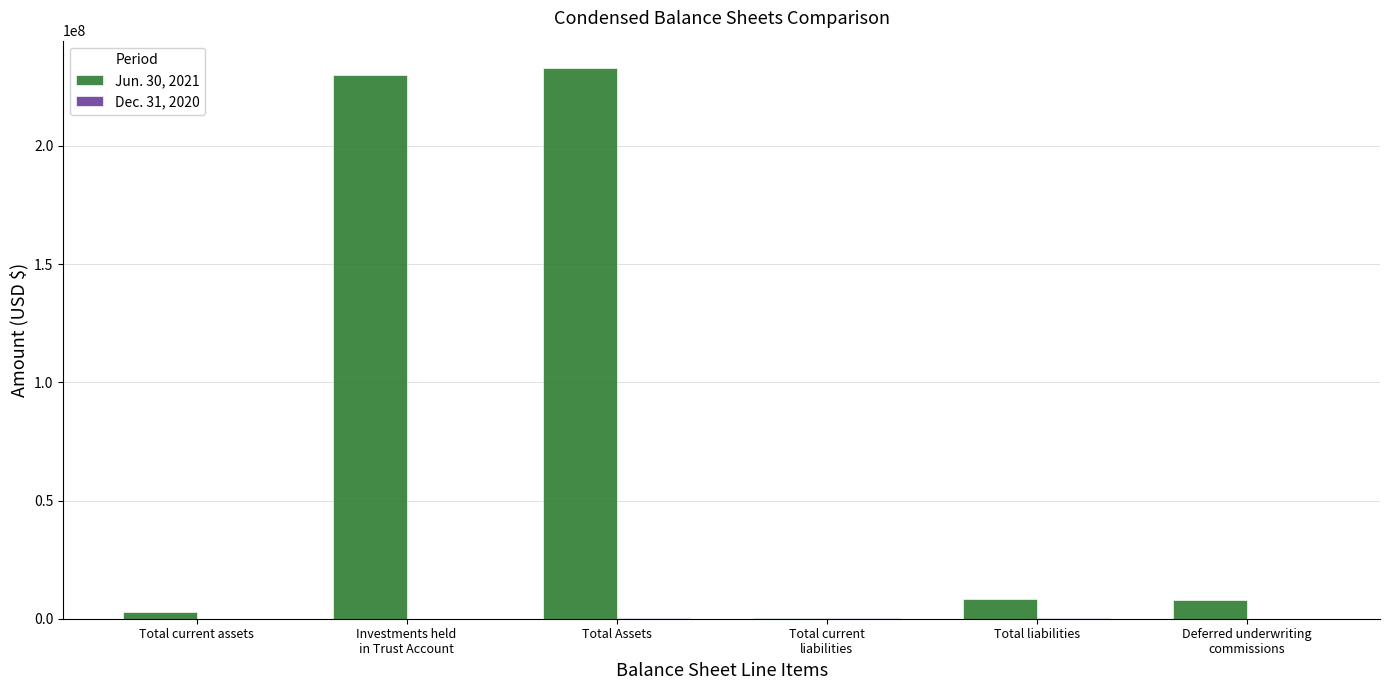

Is it true that Jun. 30, 2021 equals 131417155 at Total Assets?

False